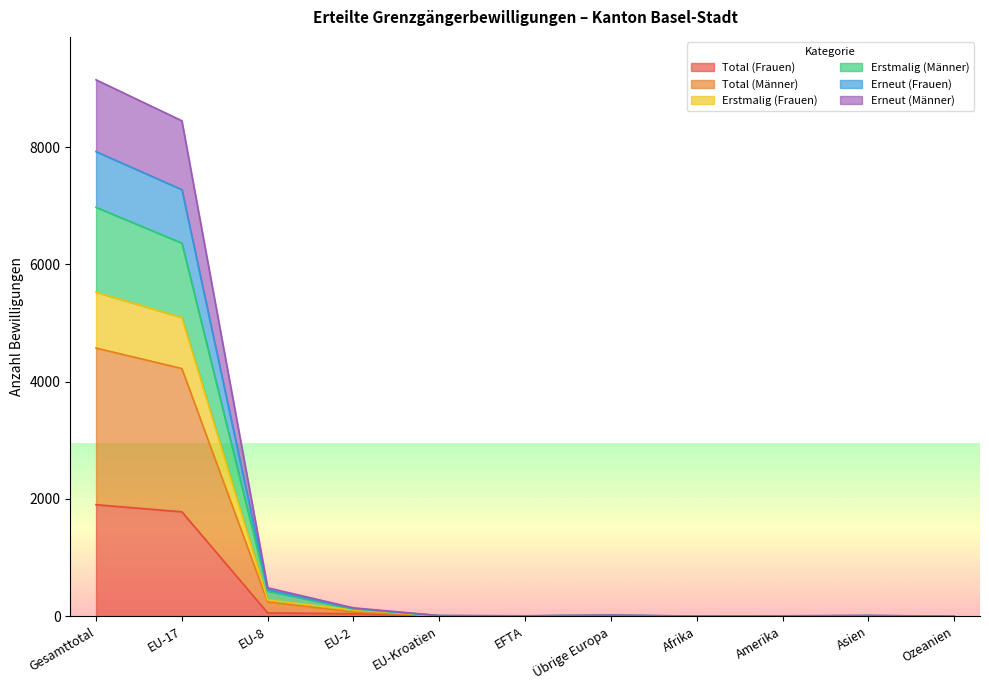

At which category does the chart reach its minimum across all series?

Ozeanien